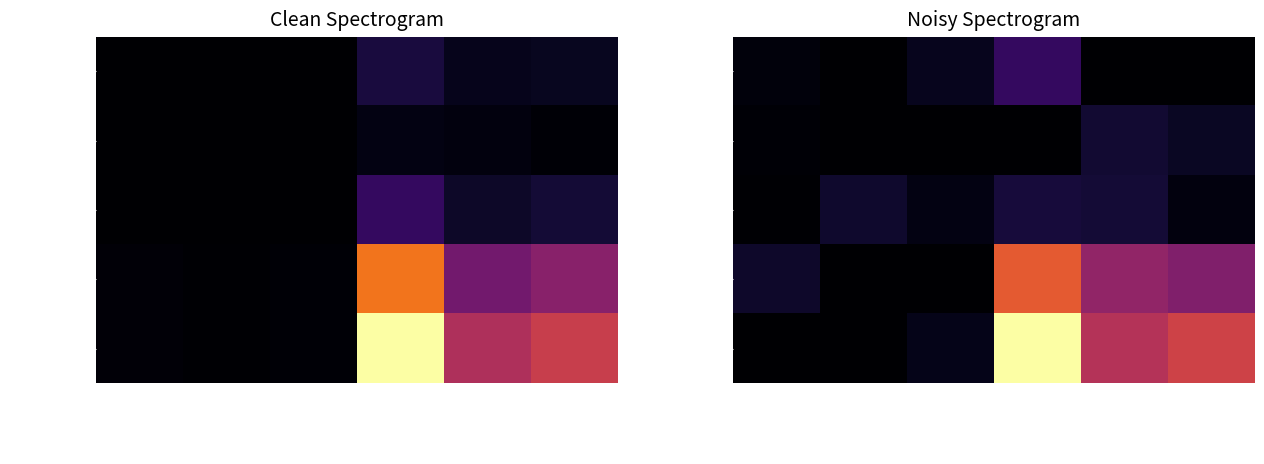

The value of Asie at Permis B (Femmes) is 44.5. True or false?

False